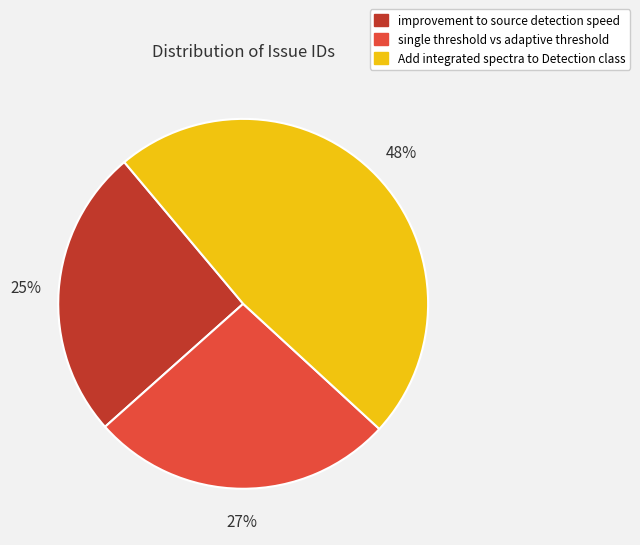

To the nearest percent, what is the difference between the single threshold vs adaptive threshold and Add integrated spectra to Detection class slice percentages?

21%